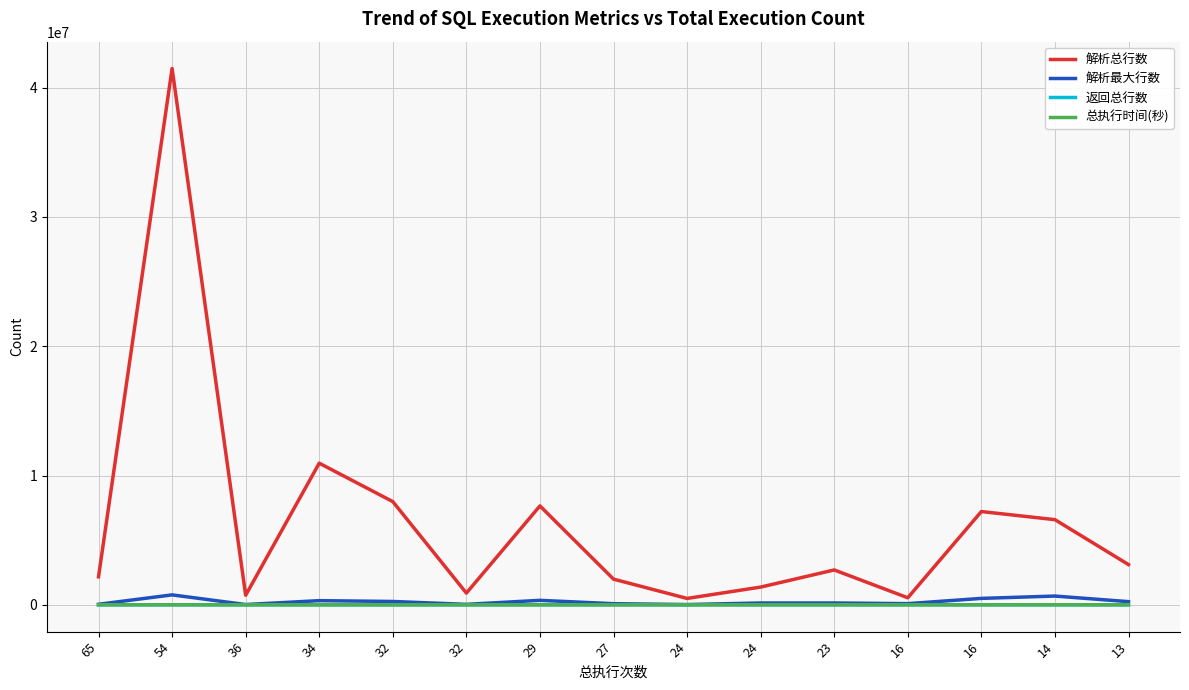

What are all the series names shown in the legend?

解析总行数, 解析最大行数, 返回总行数, 总执行时间(秒)